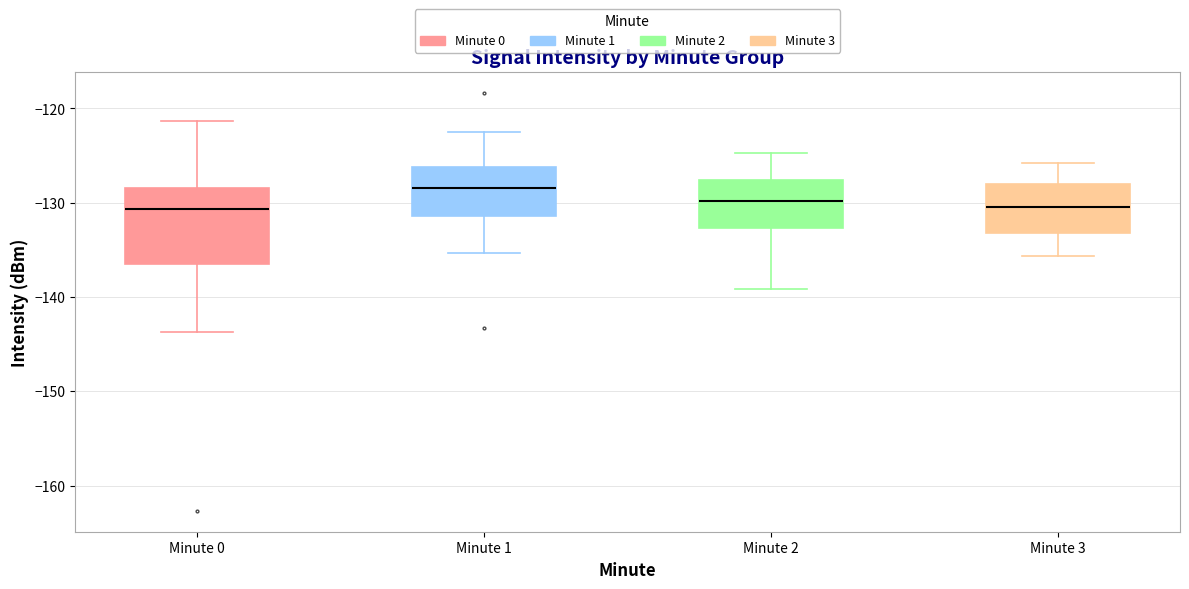

Reading left to right, read every box against the y-axis: the position of its median line, the range the box covers, and the ends of its whiskers. The values are not printed on the chart, so give them approximately, as read against the axis.

Minute 0: median -131, box -136 to -128, whiskers -144 to -121
Minute 1: median -128, box -131 to -126, whiskers -135 to -122
Minute 2: median -130, box -133 to -128, whiskers -139 to -125
Minute 3: median -130, box -133 to -128, whiskers -136 to -126